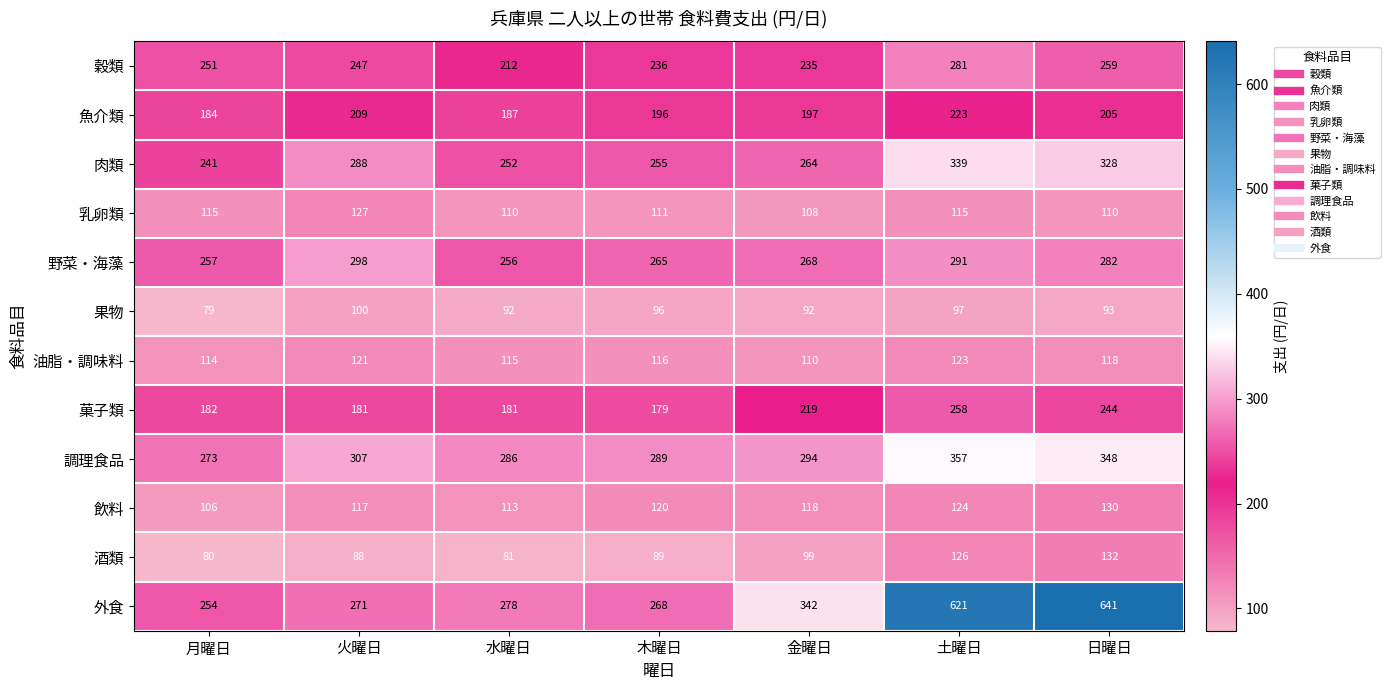

At which category is the sum across all series the highest?

土曜日